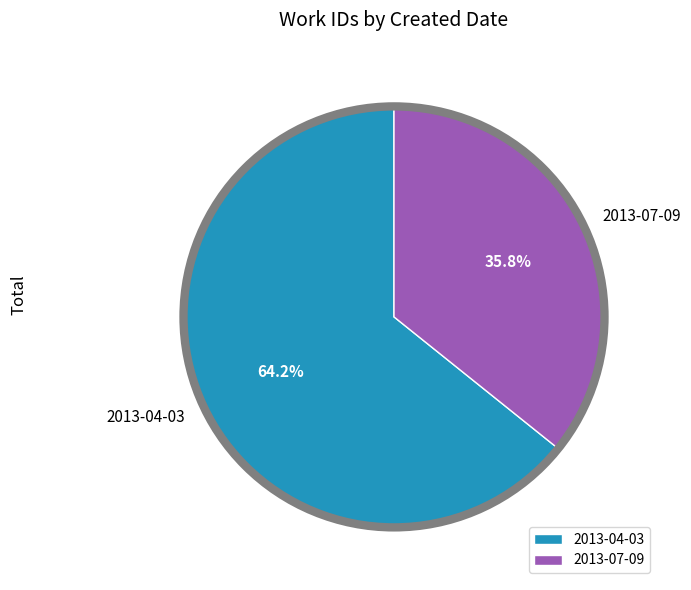

Between 2013-07-09 and 2013-04-03, which is larger?

2013-04-03